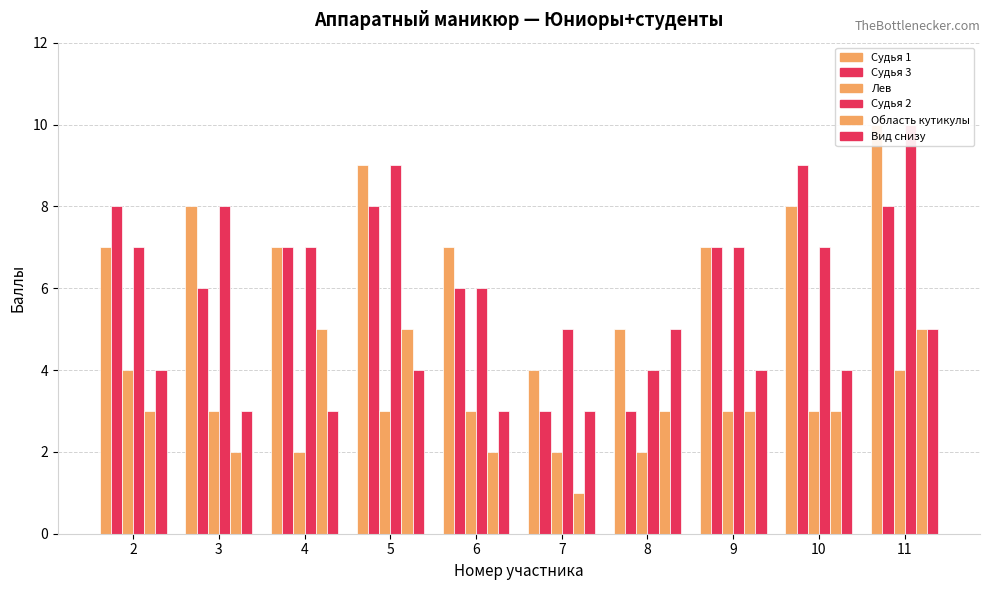

What is the value of the Судья 1 bar at the 5th from the left?

7